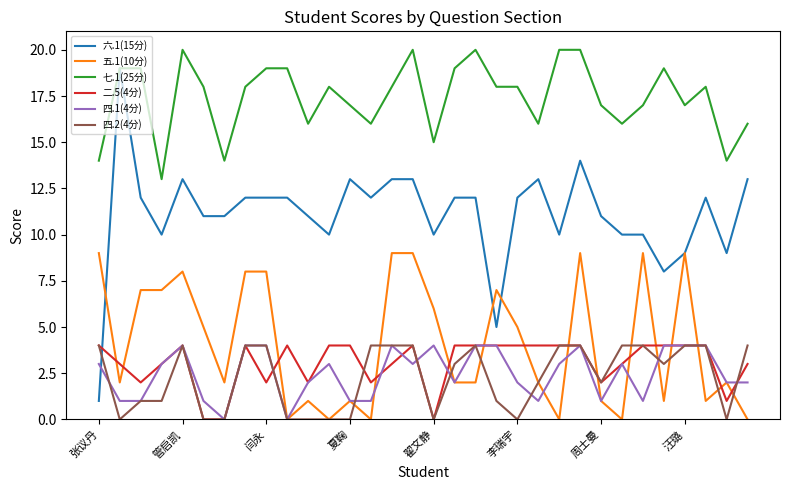

What is the greatest value displayed?

20